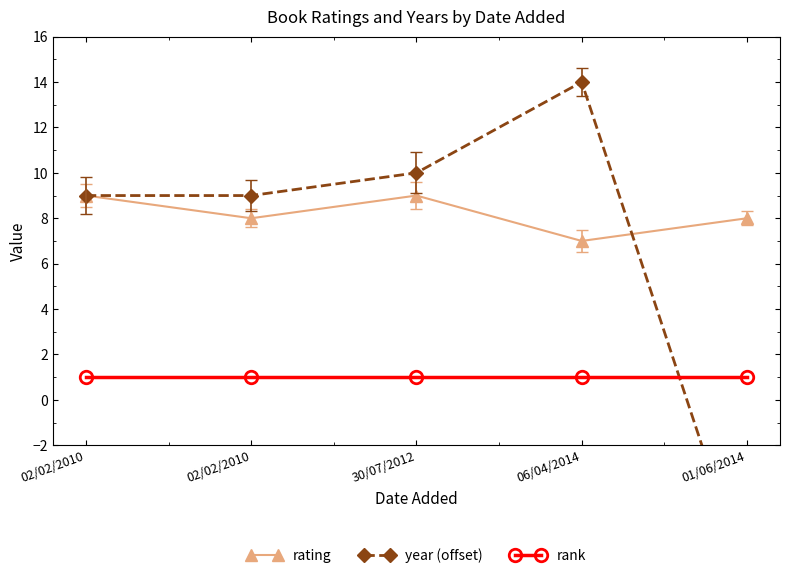

How many data points in year (offset) are less than 9?

1